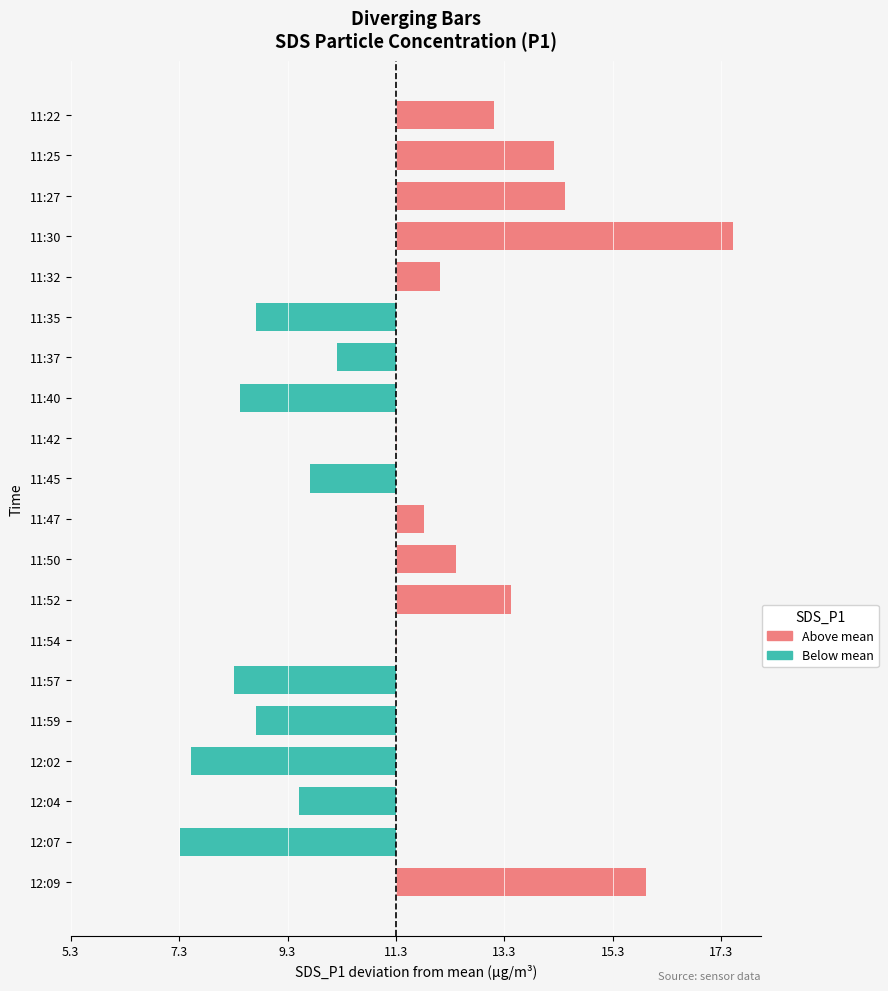

The value at 11:22 is 1.1. True or false?

False